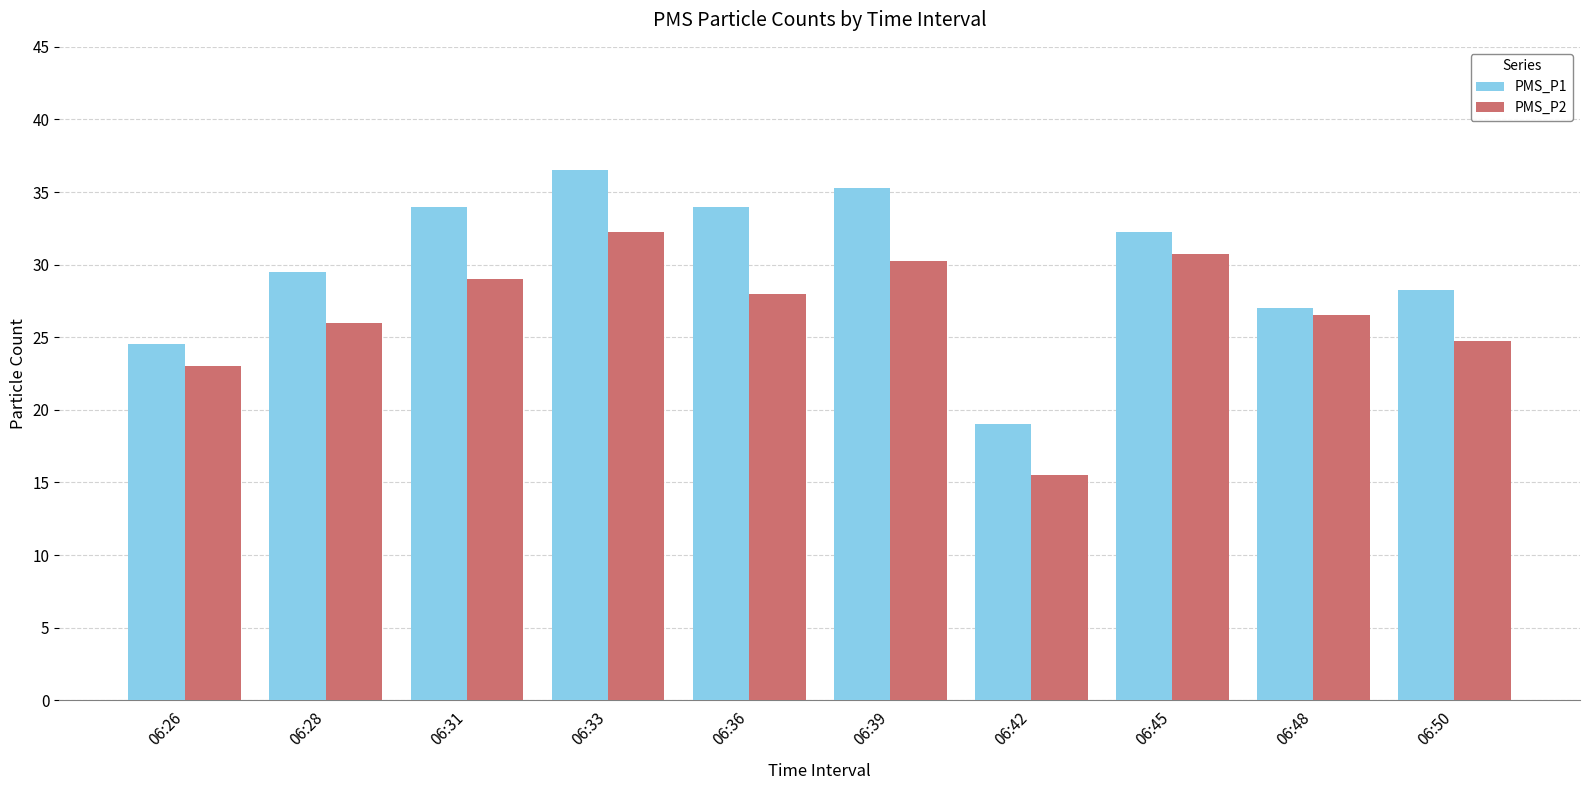

Are the bars grouped side by side (vs. stacked)?

Yes